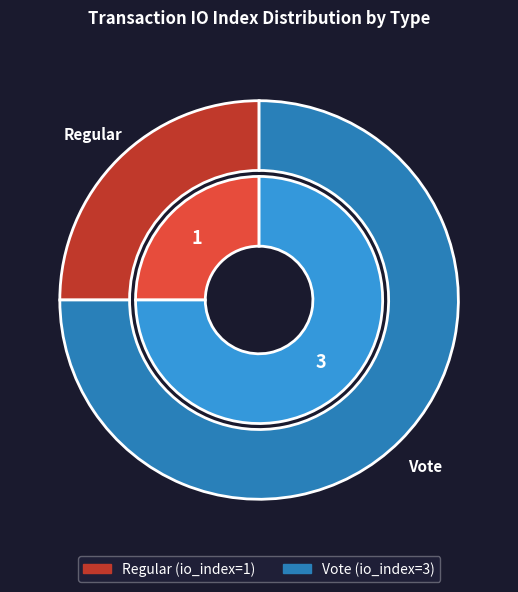

Does Vote account for over 50% of the chart?

Yes